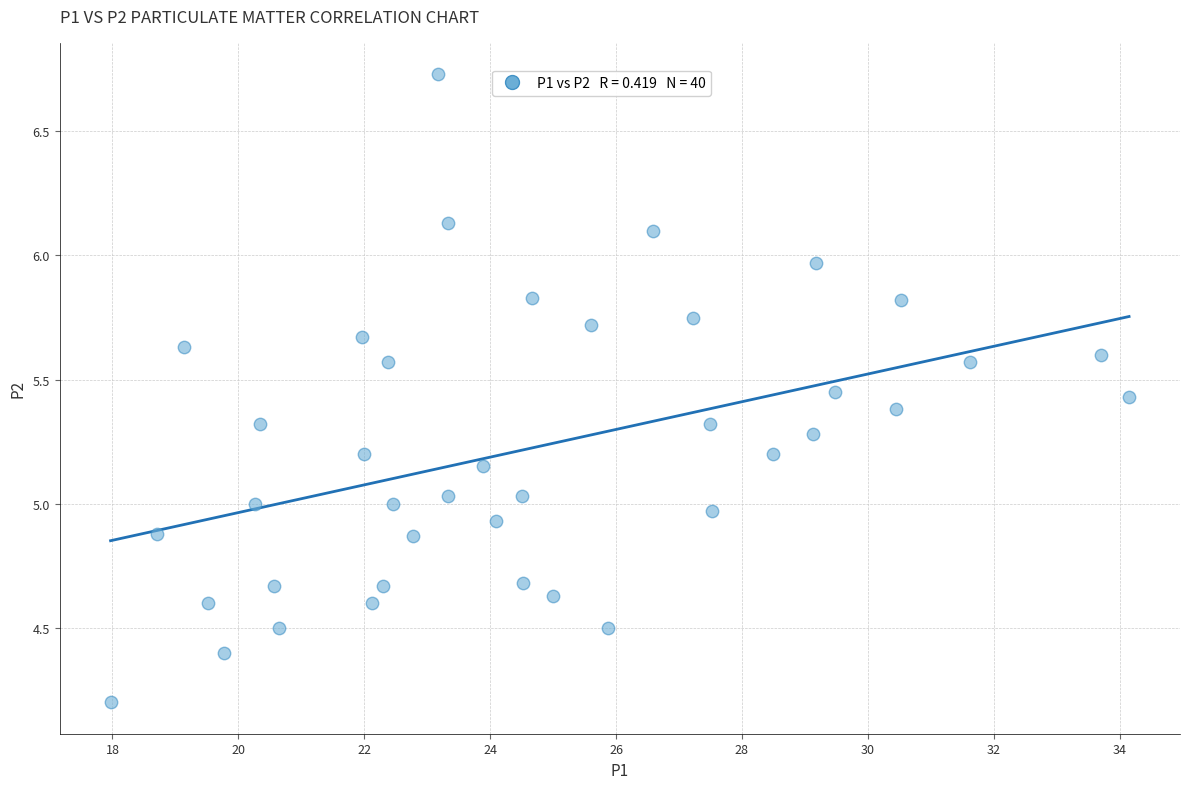

What is the range of Y values (max minus min)?

2.5